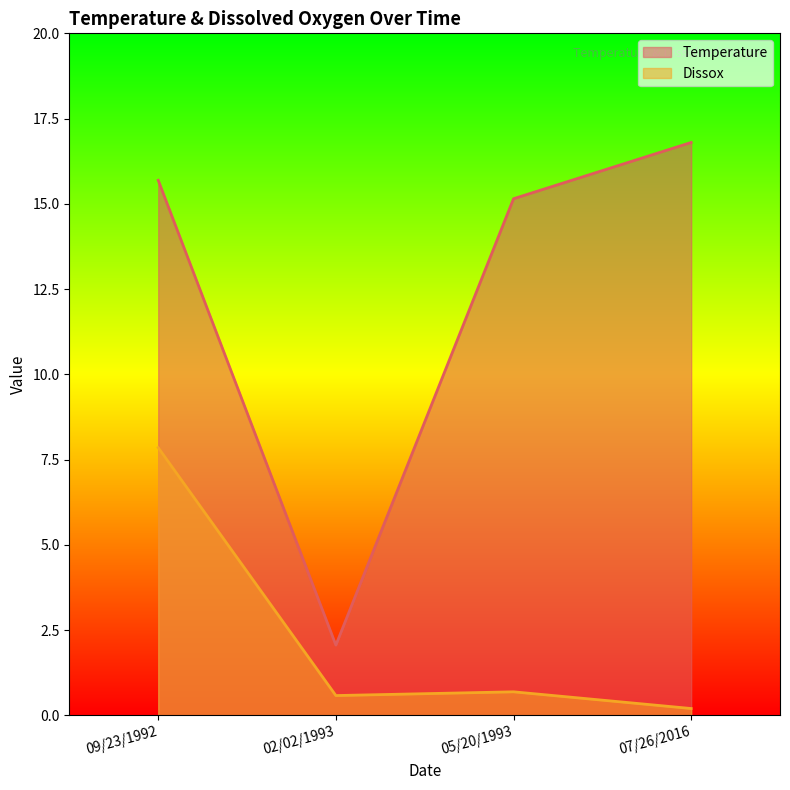

Where is the first local minimum for Dissox?

02/02/1993